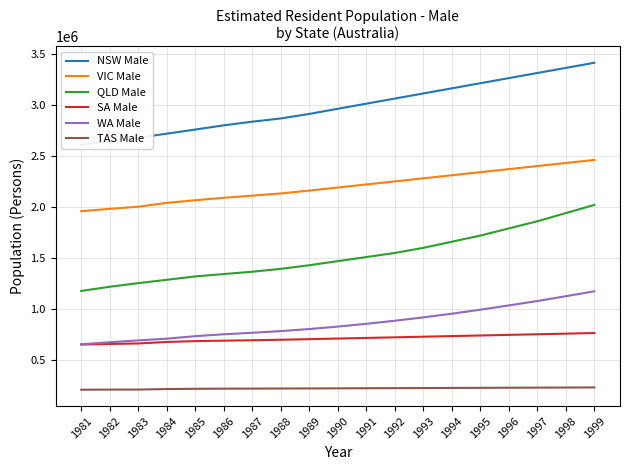

What is the difference between the TAS Male values at 1994 and 1981?

17435